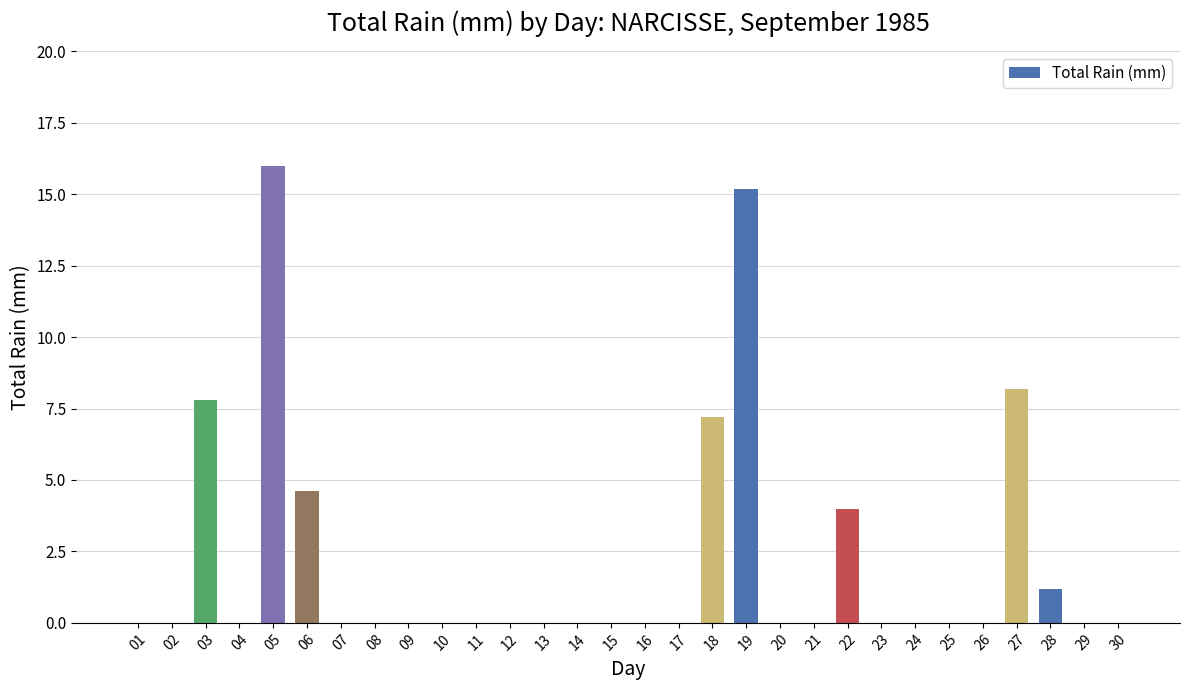

Which label corresponds to the largest value in the chart?

05